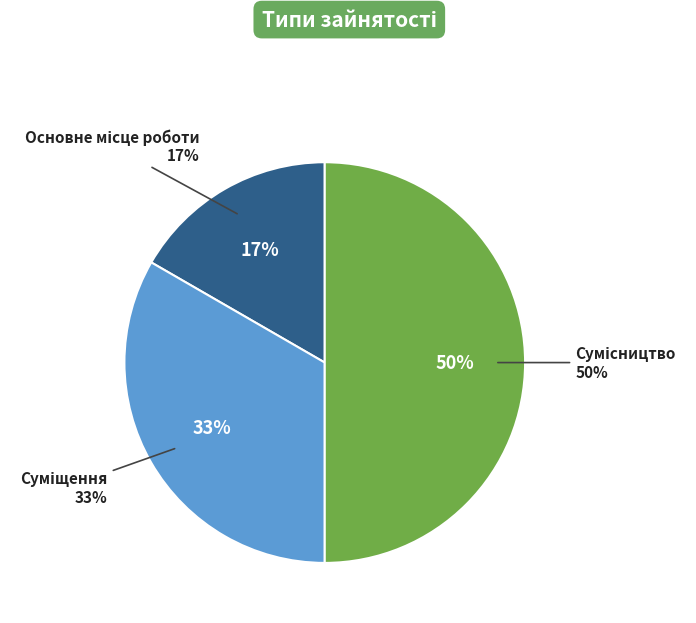

Is it true that Основне місце роботи is 17% of the pie?

True